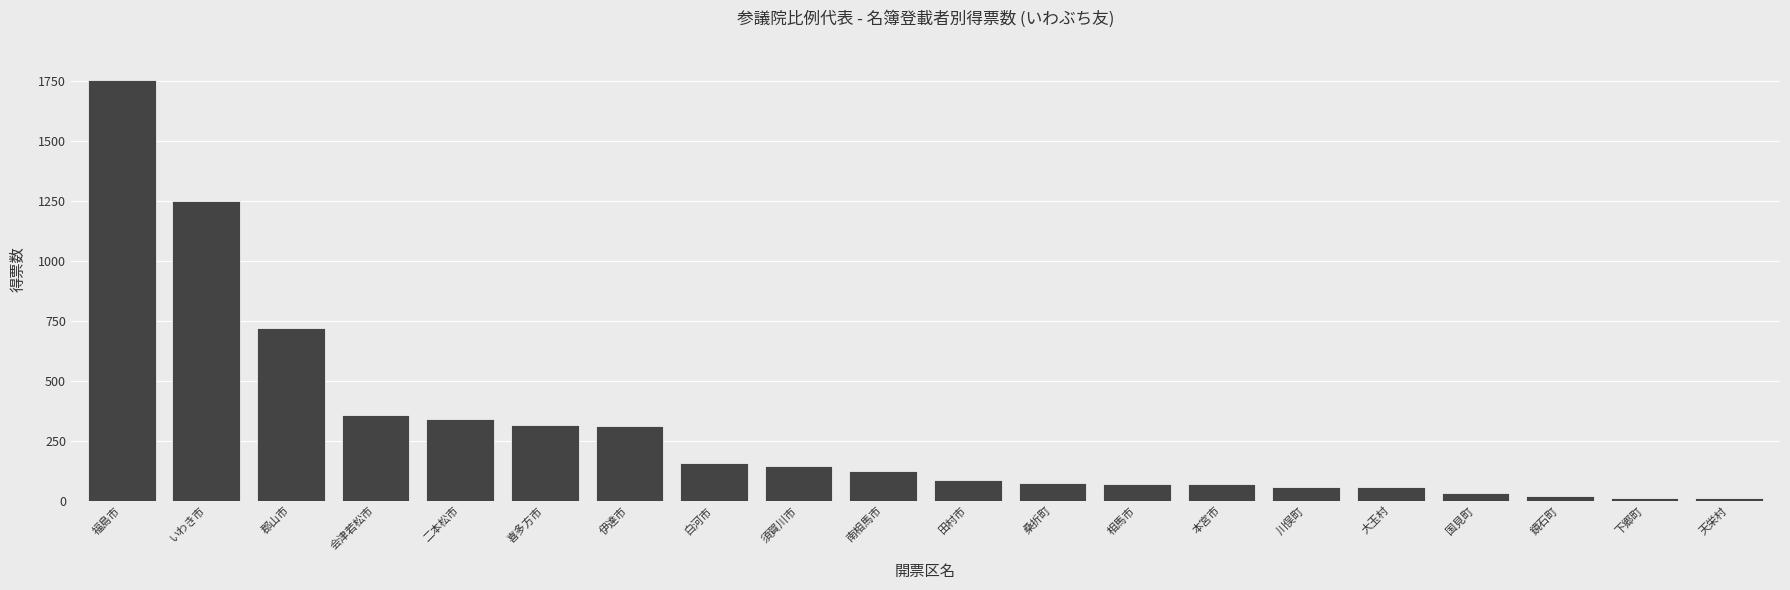

Approximately how many times larger is the value at 須賀川市 compared to 大玉村?

2.5